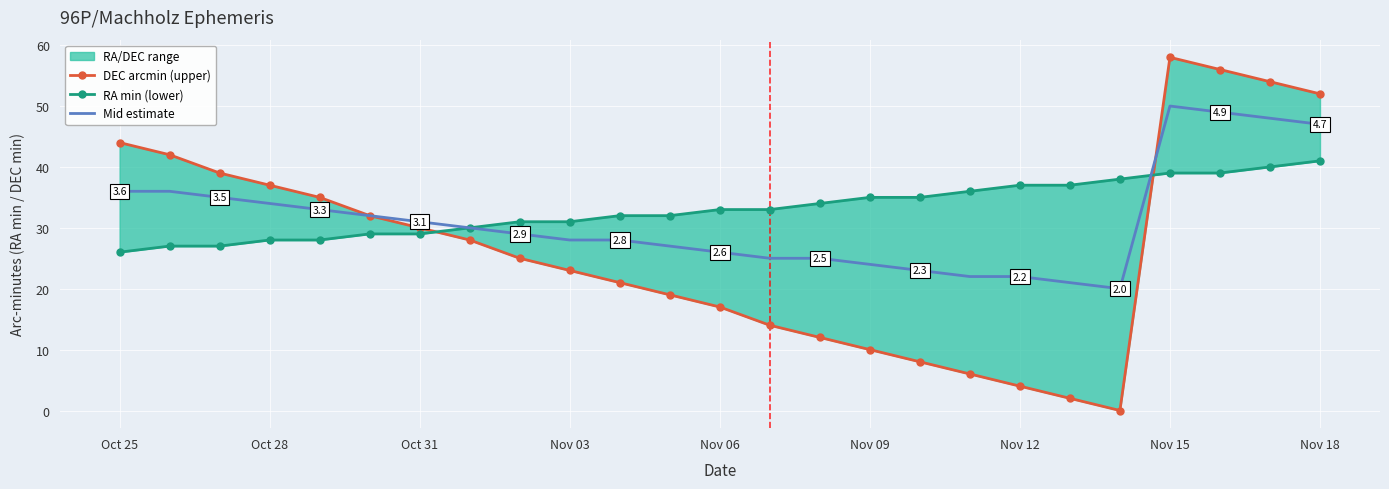

What is the value of the DEC arcmin (upper) point at the 6th from the left?

32